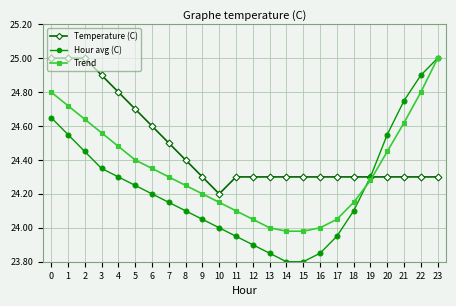

How many data points does each series have?

24